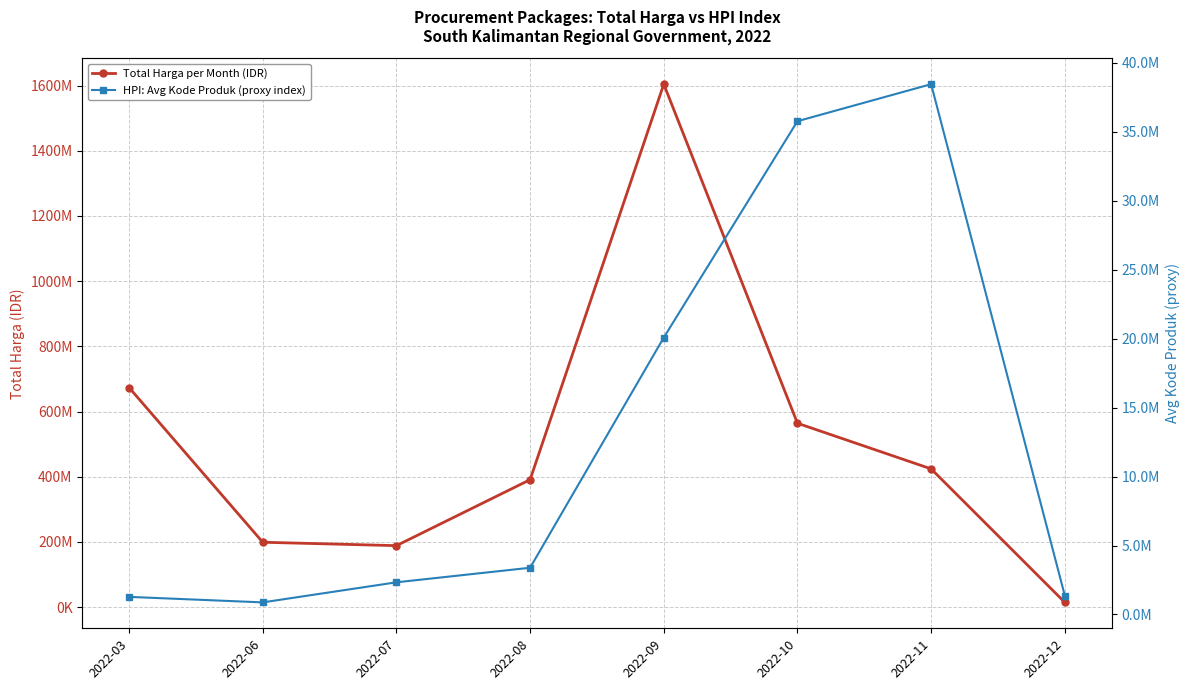

Reading right to left, what are all the values shown in this chart?

Total Harga per Month (IDR): 2022-12=14750000.0	2022-11=424218000.0	2022-10=564171150.0	2022-09=1604159000.0	2022-08=391075000.0	2022-07=188750000.0	2022-06=199200000.0	2022-03=673621780.0
HPI: Avg Kode Produk (proxy index): 2022-12=1369937.0	2022-11=38458706.5	2022-10=35775288.2	2022-09=20082117.8	2022-08=3387768.5	2022-07=2331958.3	2022-06=876253.0	2022-03=1275550.5